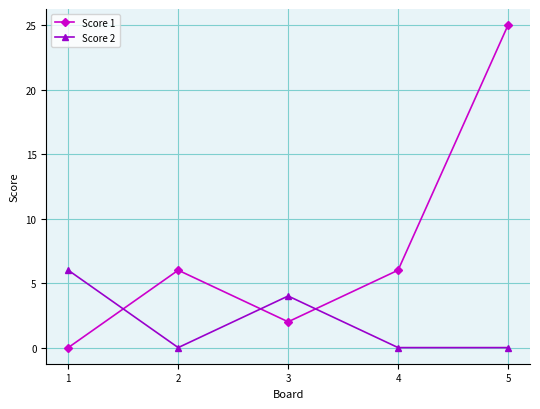

Reading left to right, extract all data points from this chart.

Score 1: 1=0	2=6	3=2	4=6	5=25
Score 2: 1=6	2=0	3=4	4=0	5=0